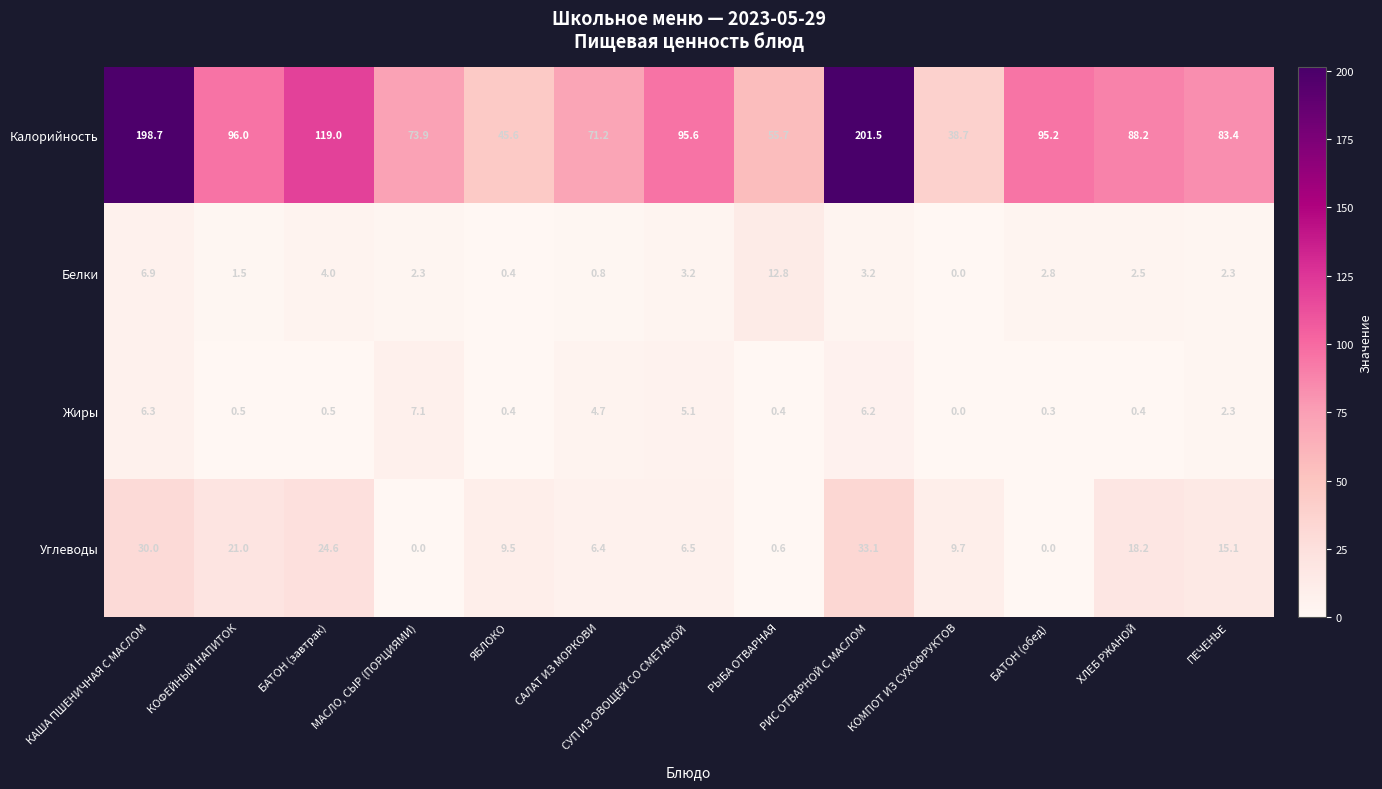

Which series changed the most between МАСЛО, СЫР (ПОРЦИЯМИ) and ПЕЧЕНЬЕ?

Углеводы